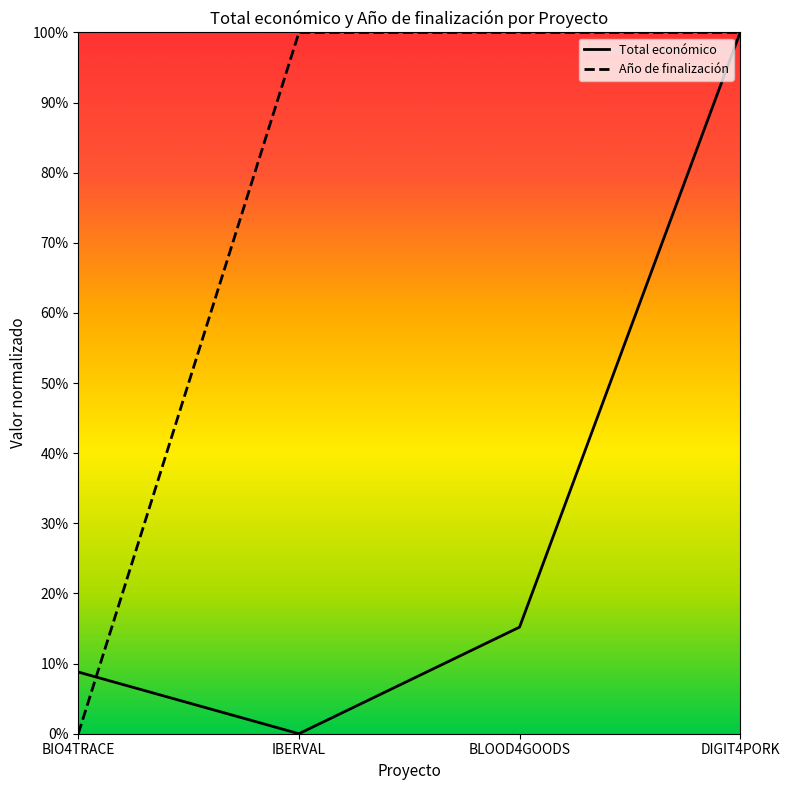

What is the greatest value displayed?

1.0